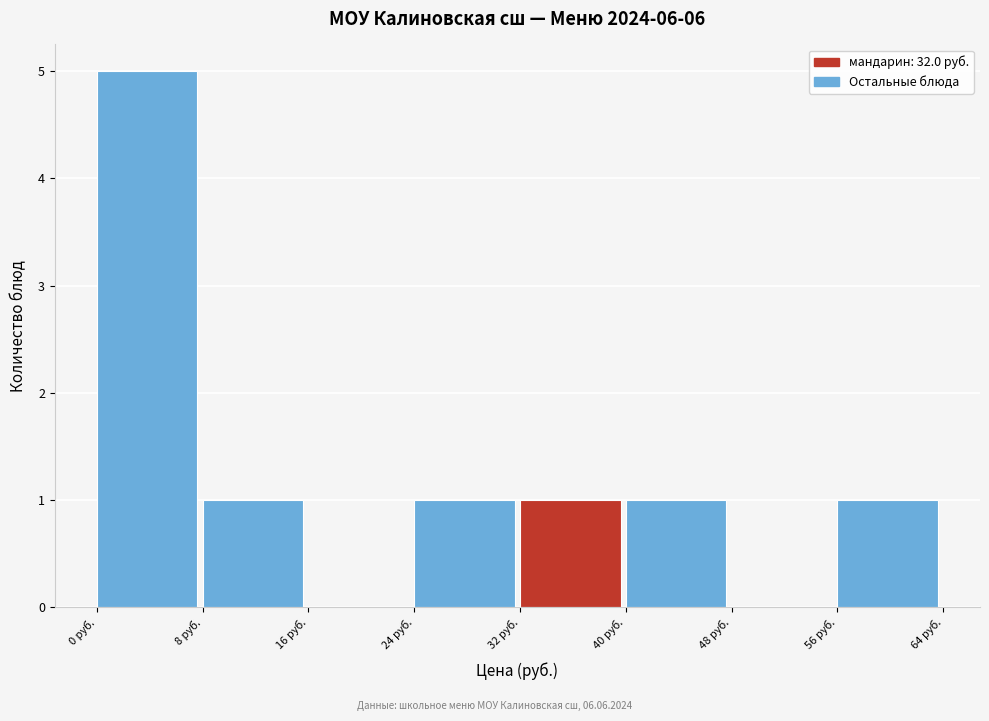

Reading left to right, transcribe this chart: for each bar, give the range it covers on the x-axis and its height. The values are not printed on the chart, so give them approximately, as read against the axis.

0 to 8: 5
8 to 16: 1
16 to 24: 0
24 to 32: 1
32 to 40: 1
40 to 48: 1
48 to 56: 0
56 to 64: 1